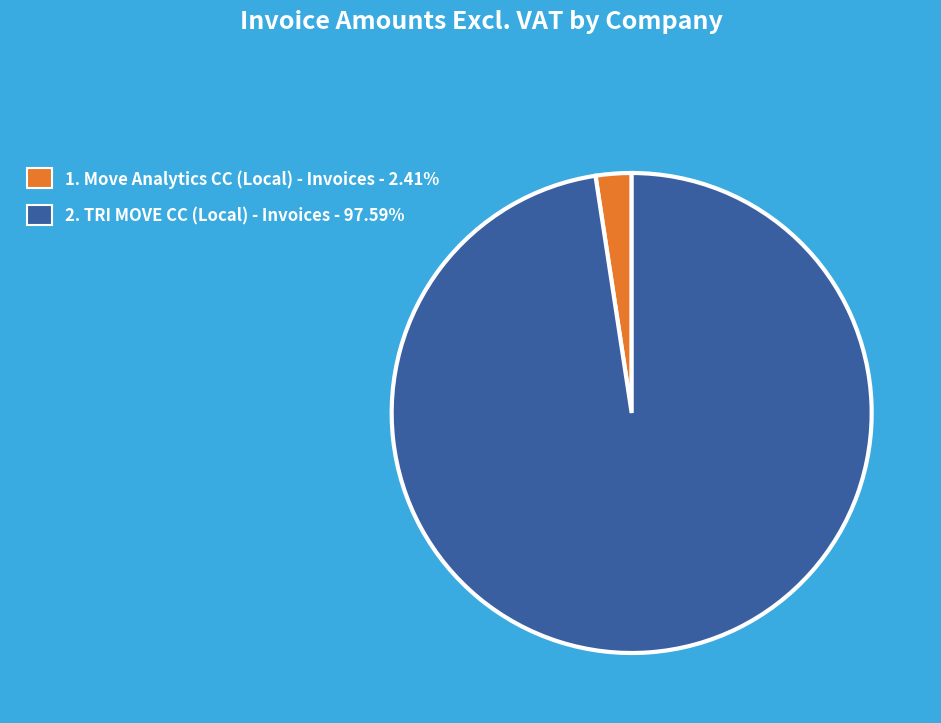

Is there a majority slice in this chart?

Yes